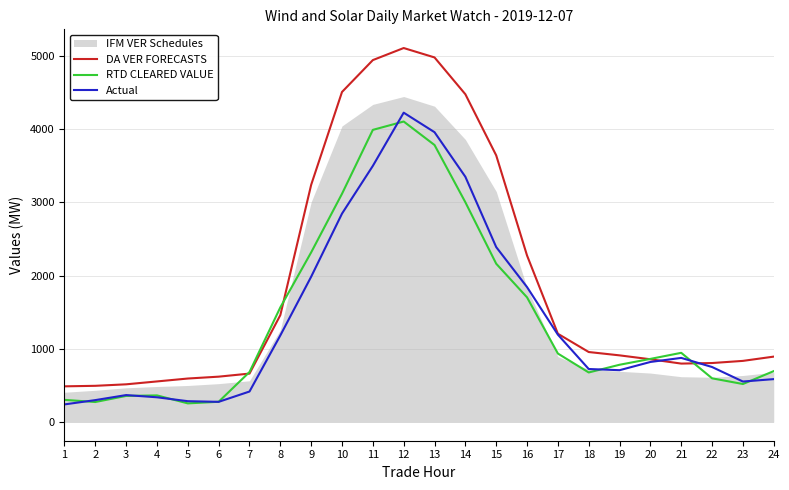

Which series changed the most between 16 and 17?

DA VER FORECASTS